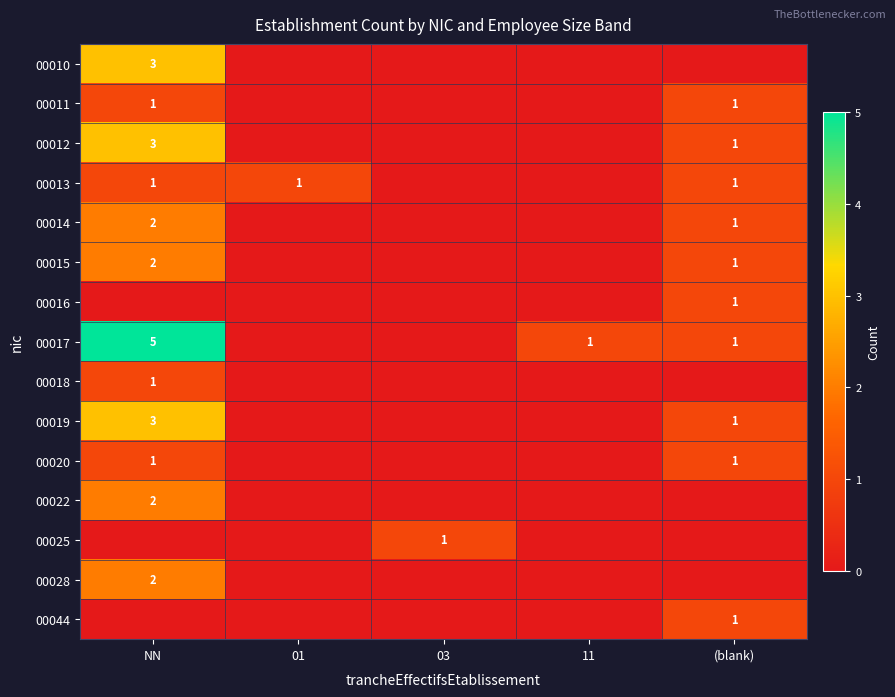

True or false: 00014 has a value of 1 at NN.

False